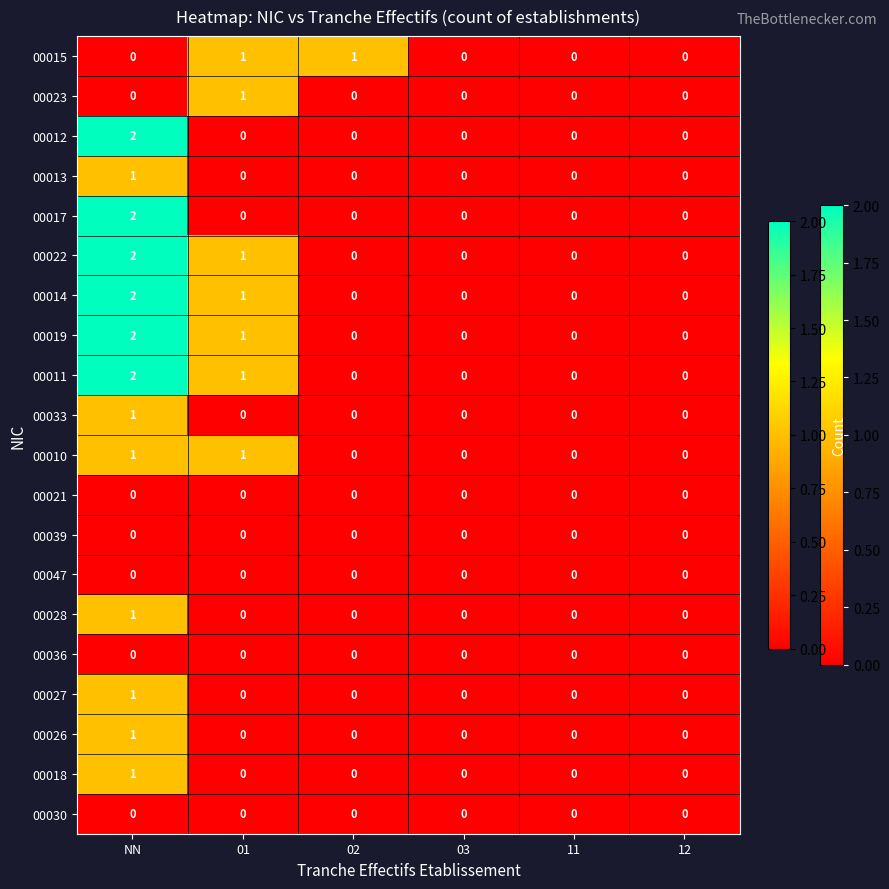

Is it true that 00014 equals 1 at 03?

False